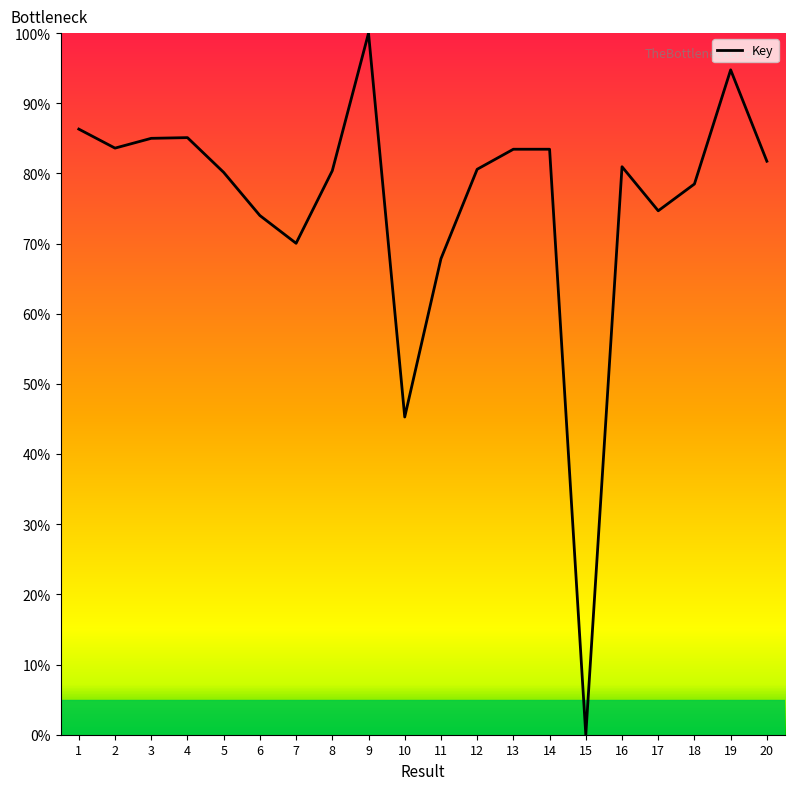

At which category does the chart reach its minimum across all series?

15